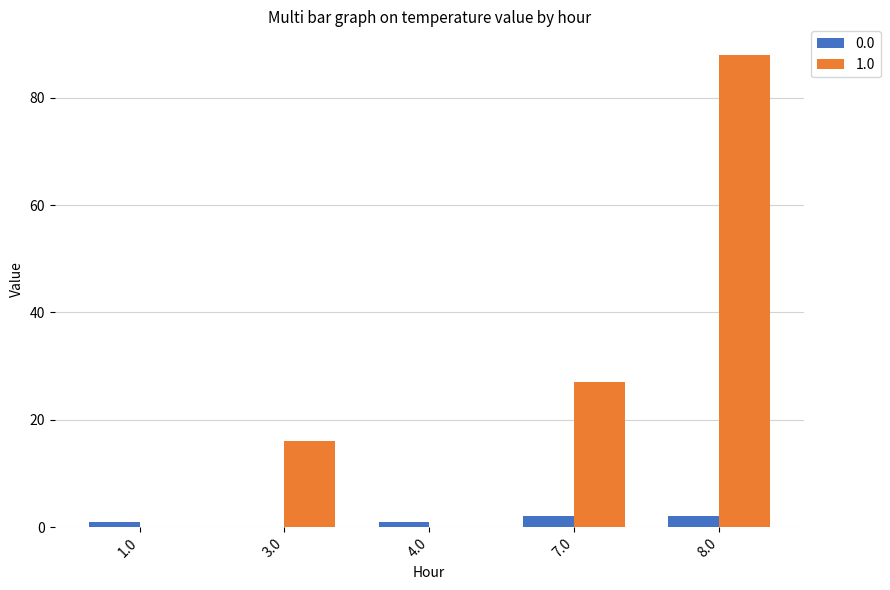

Reading right to left, what are all the values shown in this chart?

0.0: 2	2	1	0	1
1.0: 88	27	0	16	0